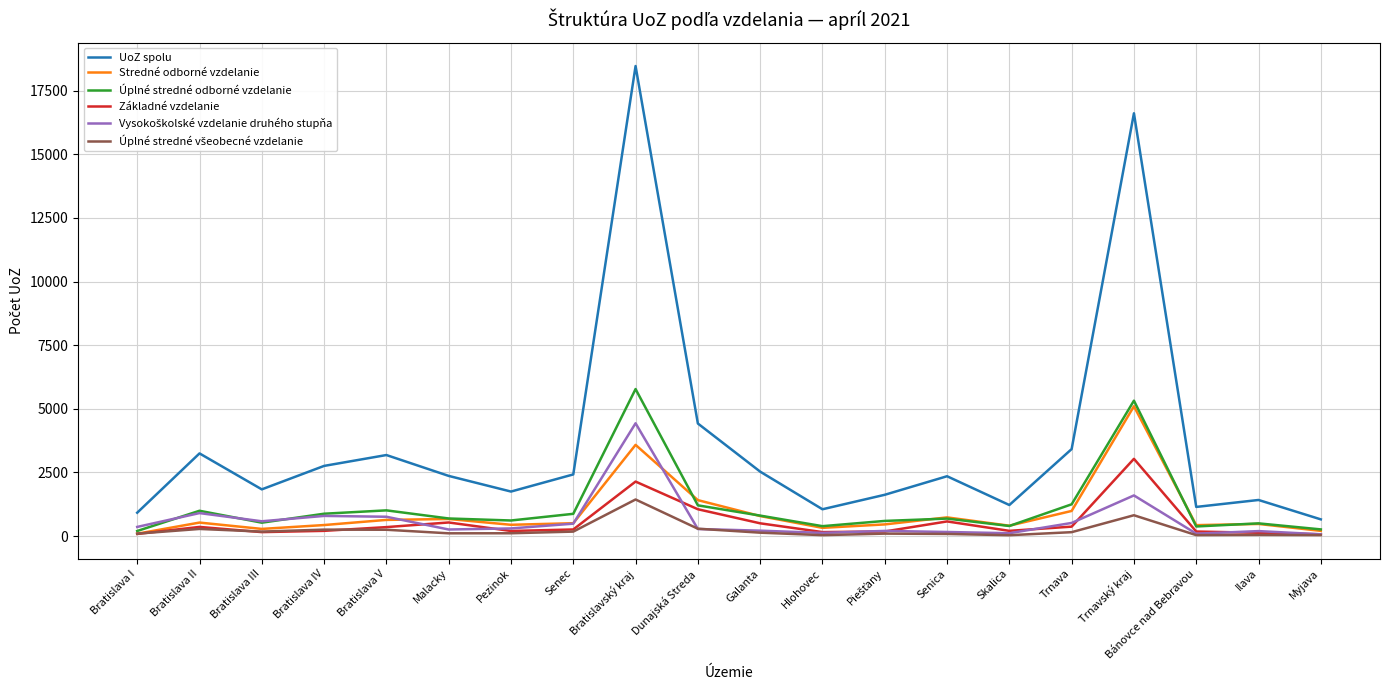

True or false: UoZ spolu and Stredné odborné vzdelanie intersect in this chart.

False